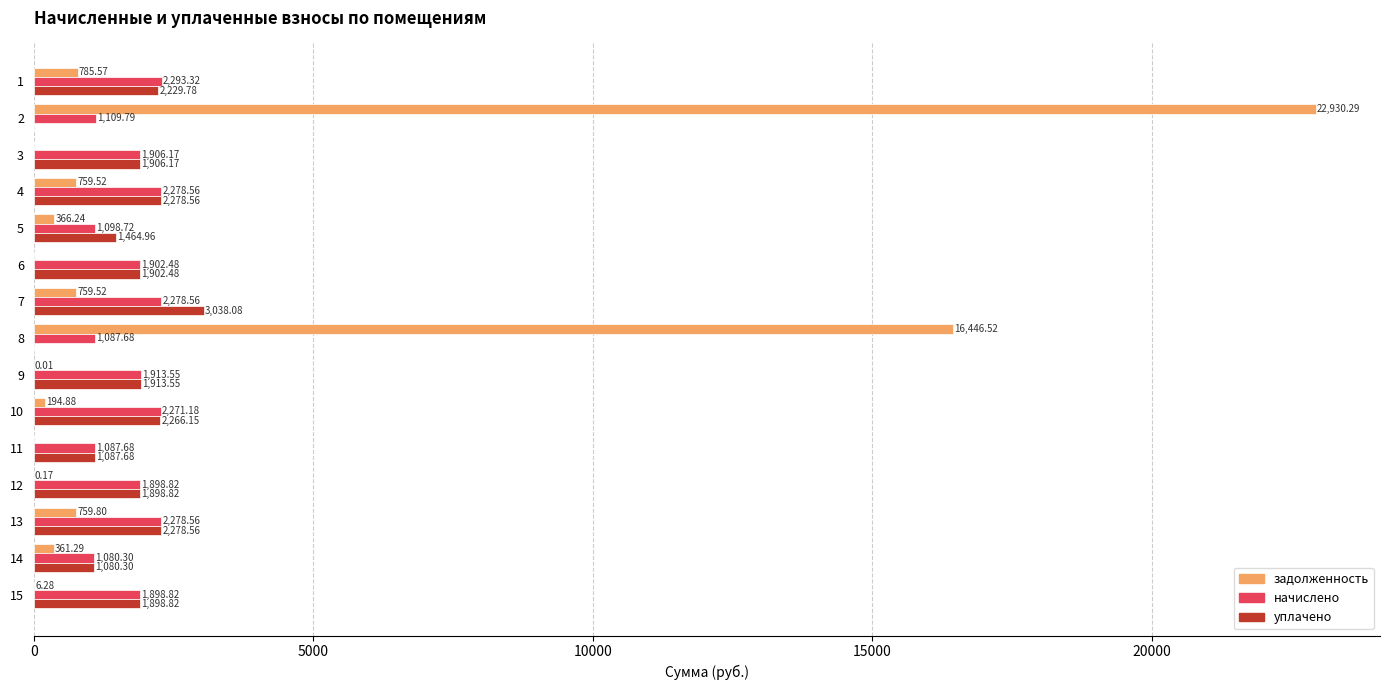

Which series has the largest total across all categories?

задолженность